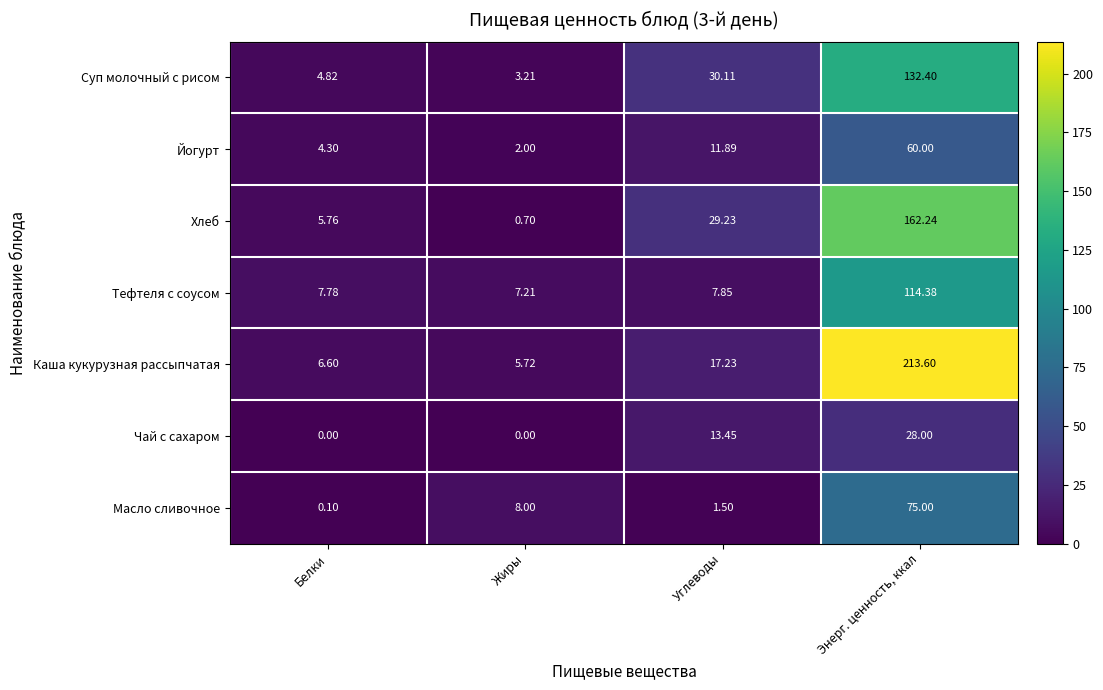

Which series changed the most between Белки and Жиры?

Масло сливочное